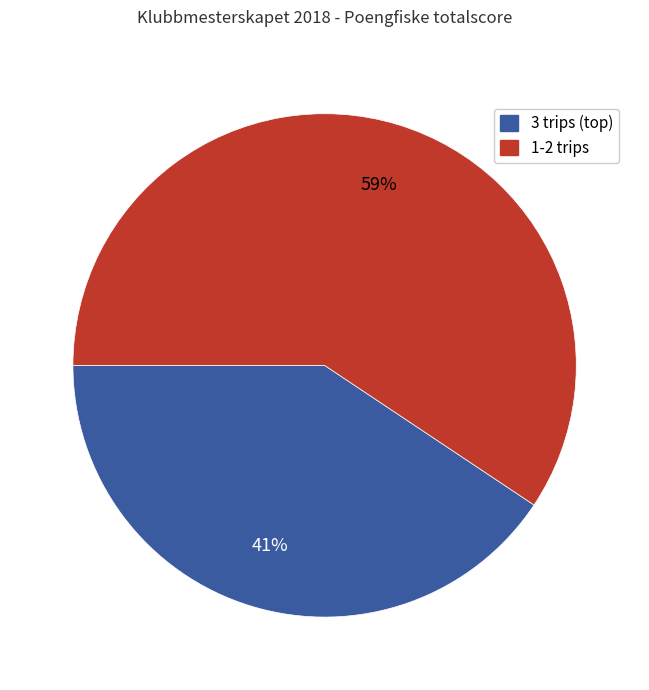

To the nearest percent, what is the average slice percentage?

50%